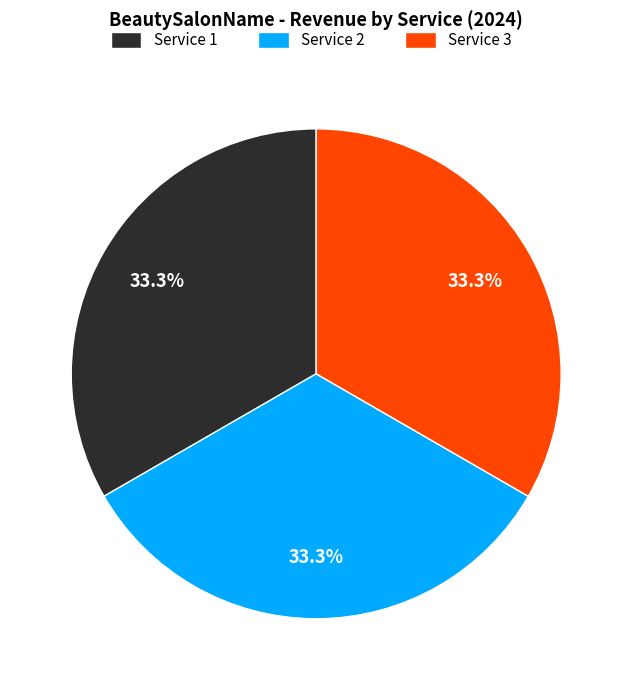

What percentage do Service 1 and Service 3 together represent?

66.7%